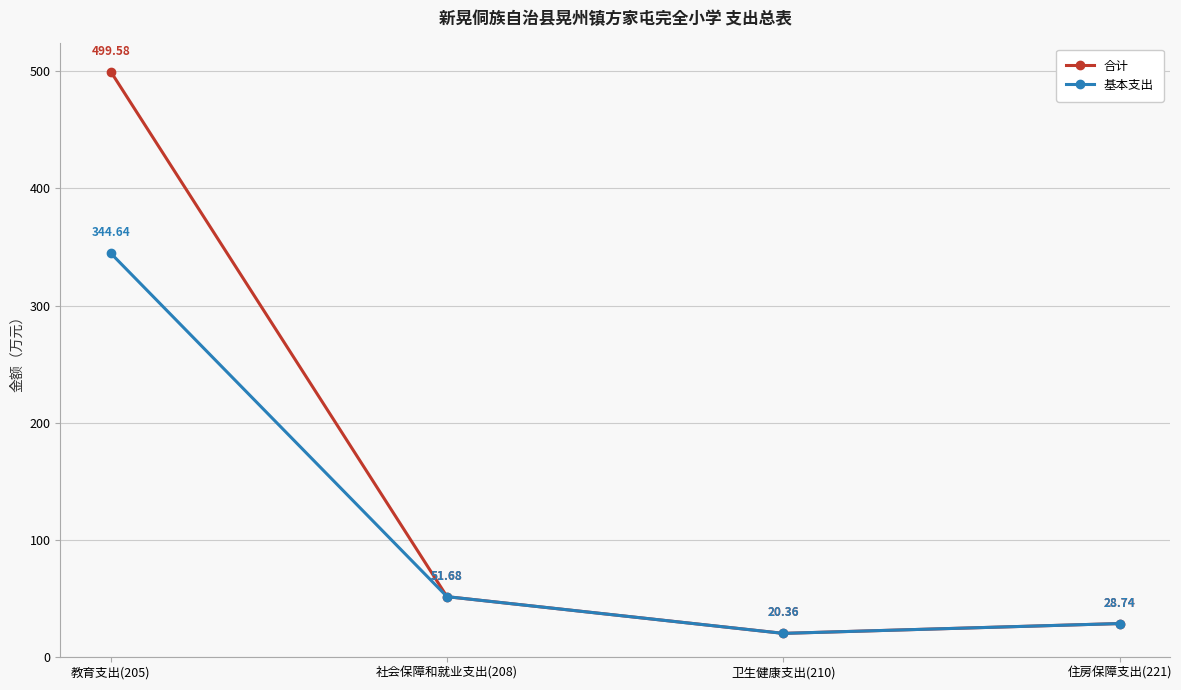

Where does the 基本支出 series first go above 51?

教育支出(205)